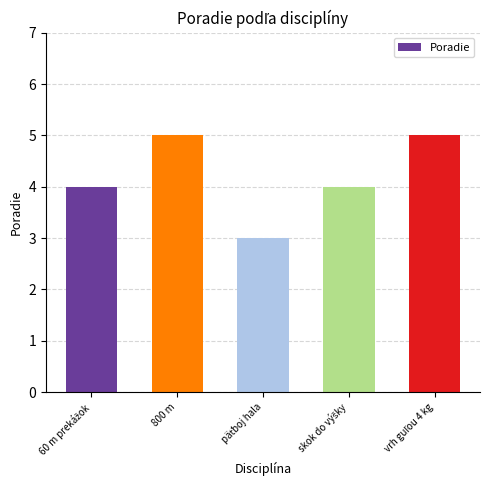

What is the label of the 2nd bar from the left?

800 m